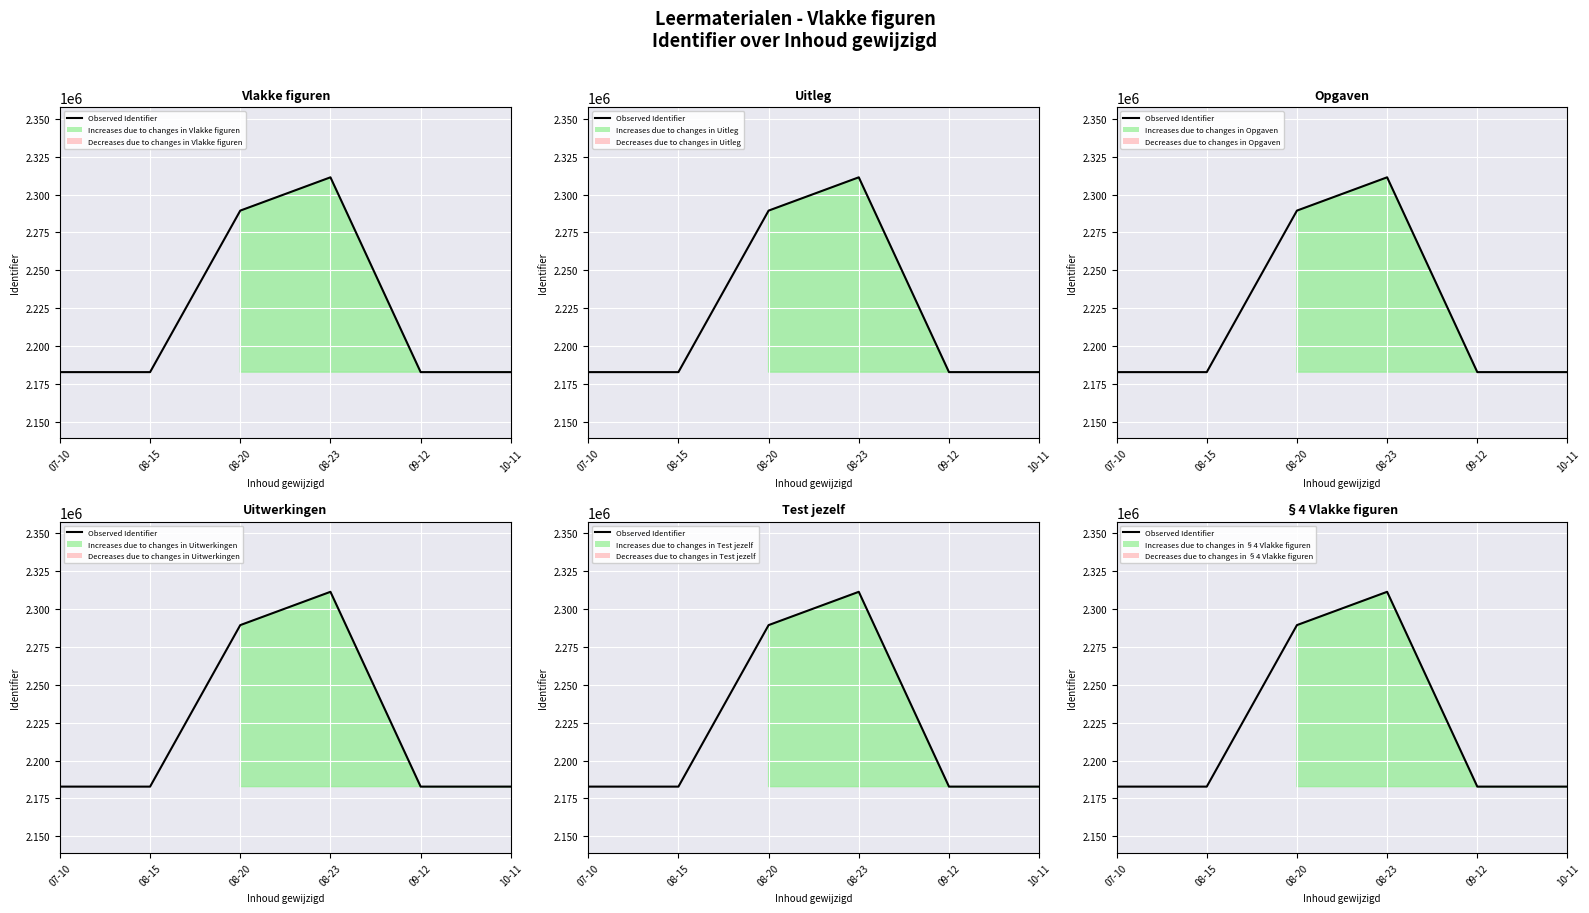

Is it true that the value at 07-10 is 1338269?

False